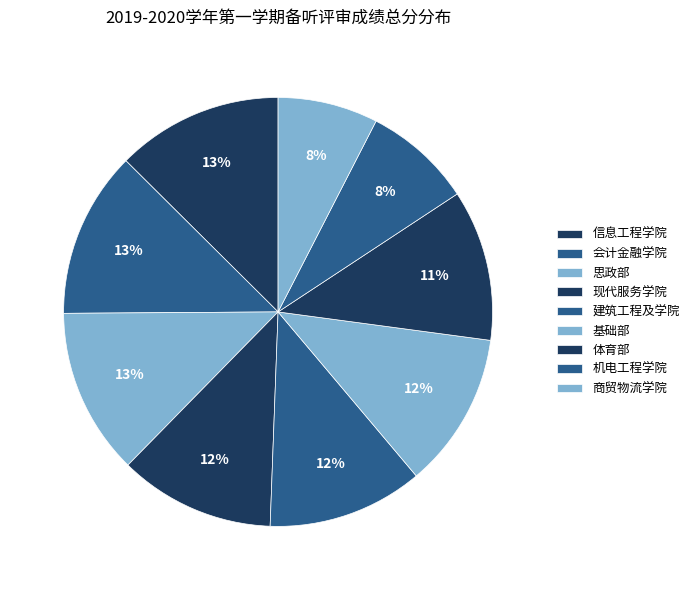

How much of the chart is everything except 体育部?

88.6%